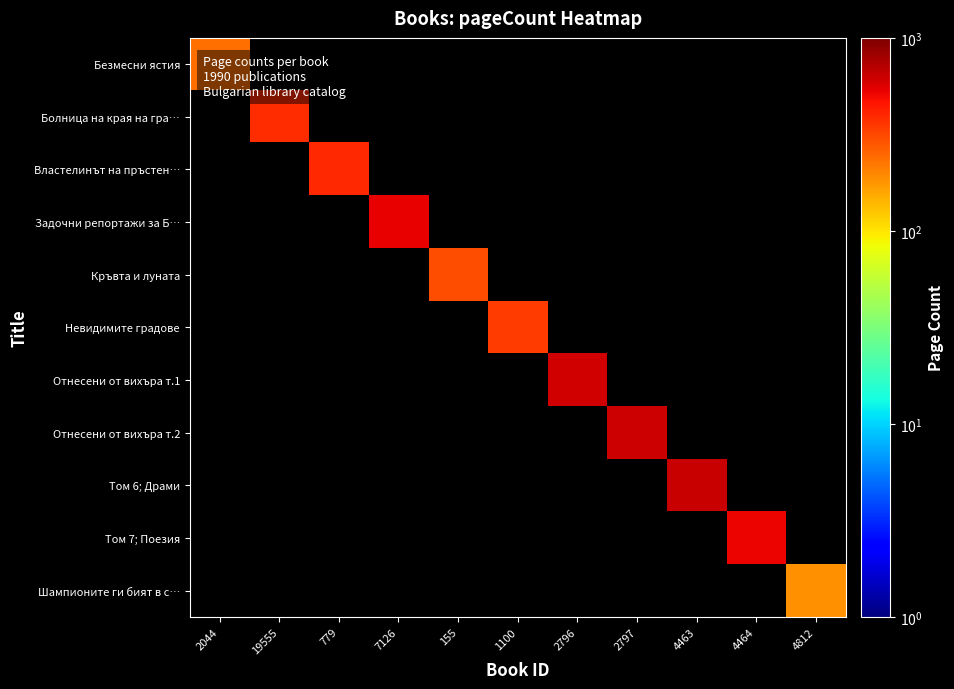

The value of Том 6; Драми at 4463 is 648.0. True or false?

True